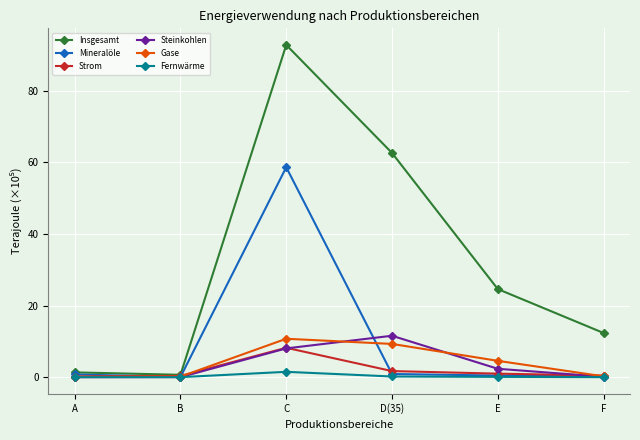

Where is Insgesamt nearest to the value 46?

D(35)